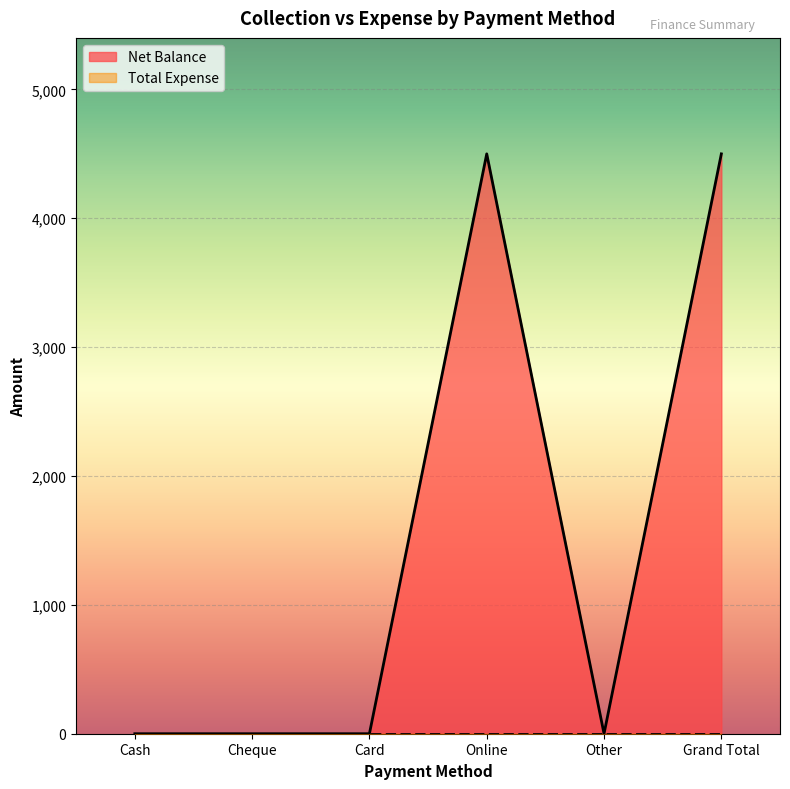

What is the average value?

1500